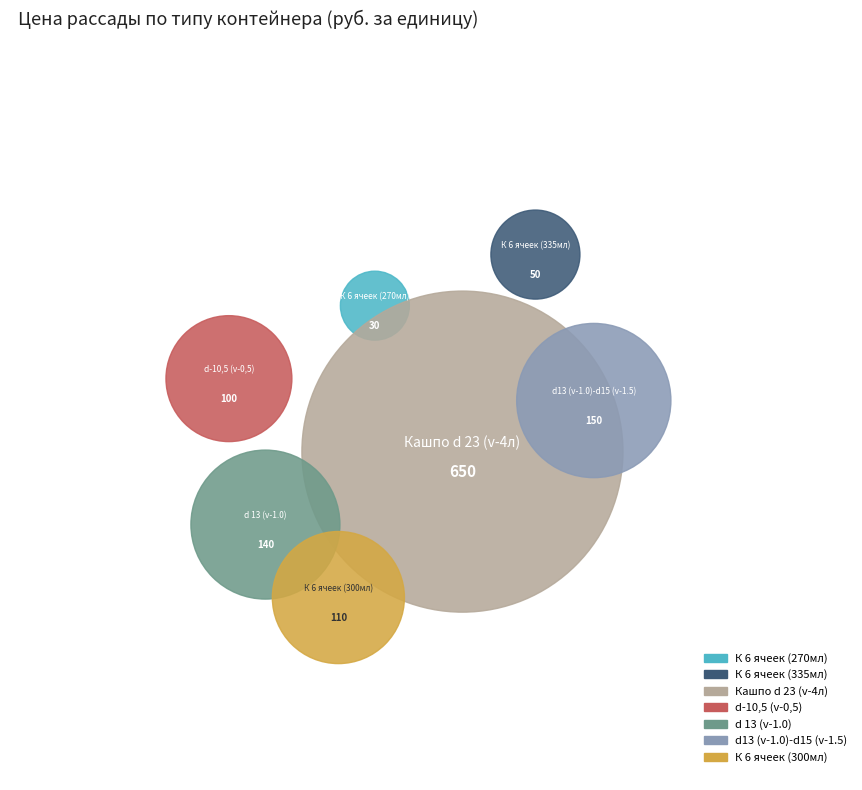

How many segments does this pie chart have?

7